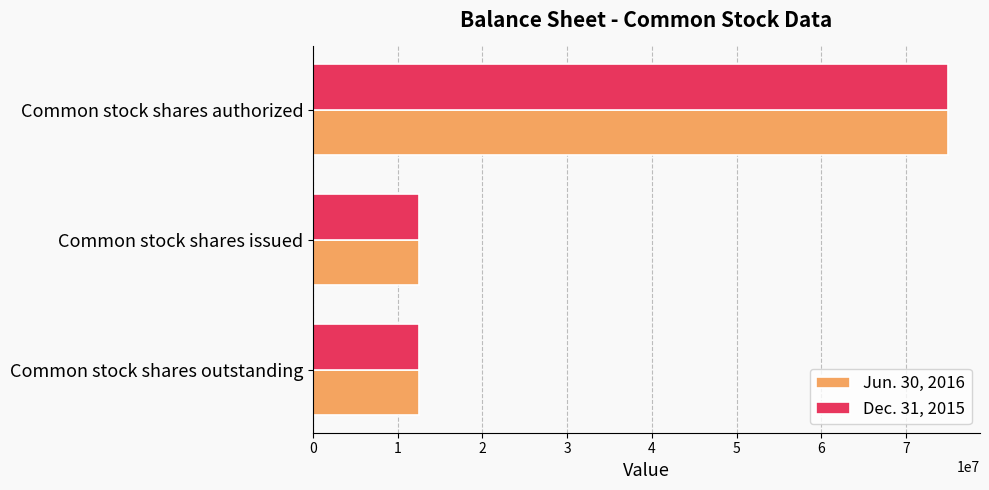

What are all the series names shown in the legend?

Jun. 30, 2016, Dec. 31, 2015